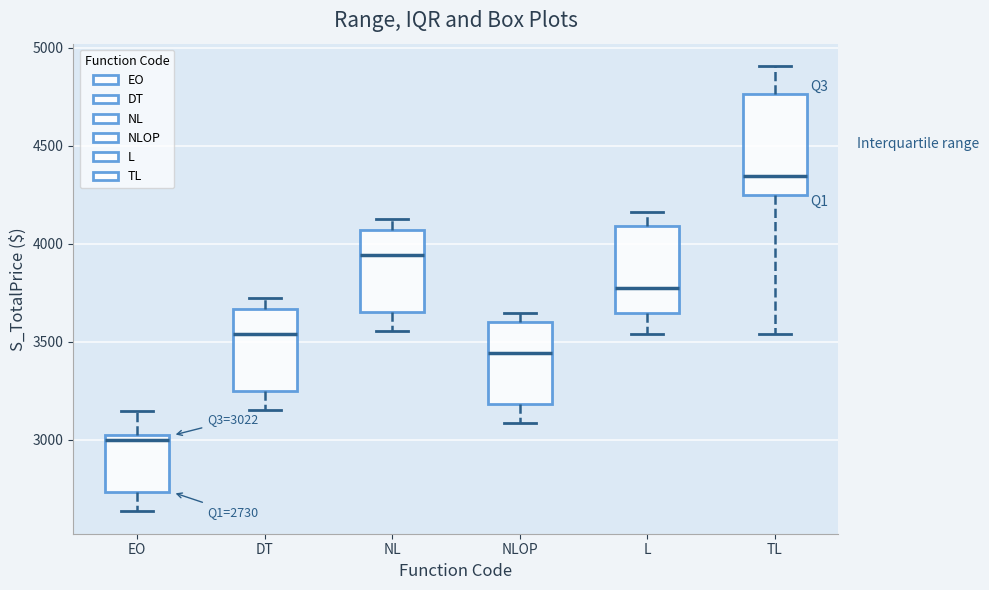

Which box's median line is the lowest?

EO